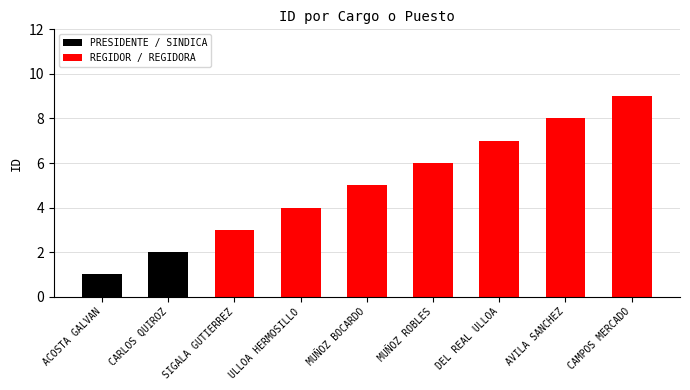

What is the value of the 4th bar from the left?

4